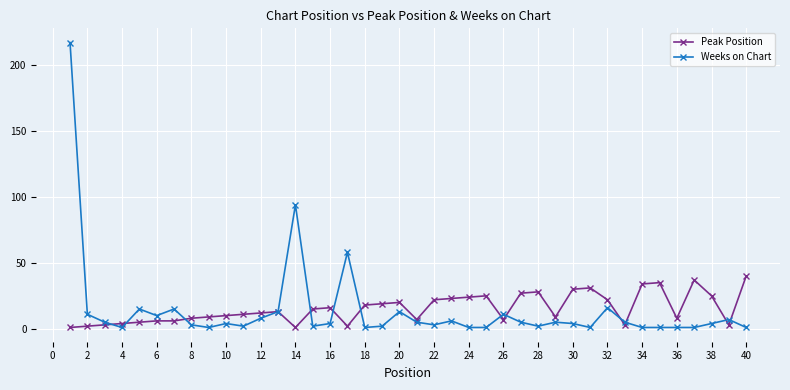

True or false: Weeks on Chart has more than 1 points higher than both neighbors.

True